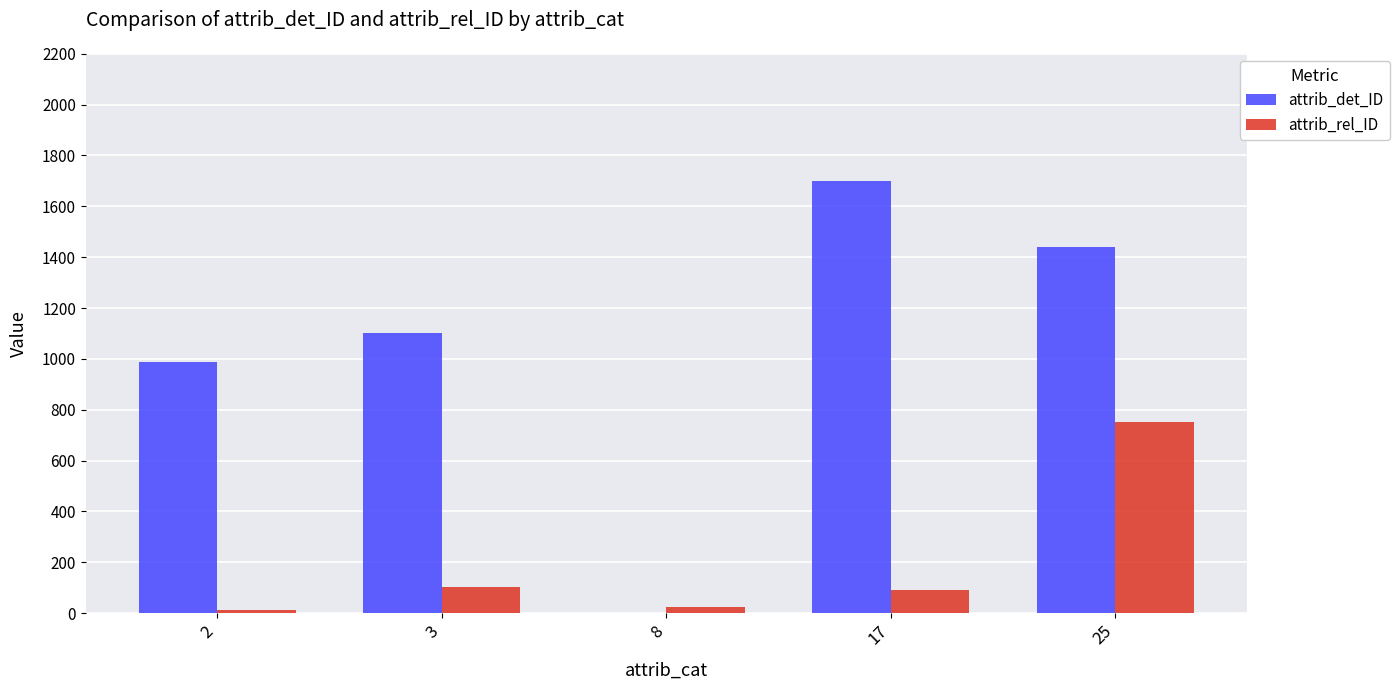

How many distinct data groups are displayed?

2